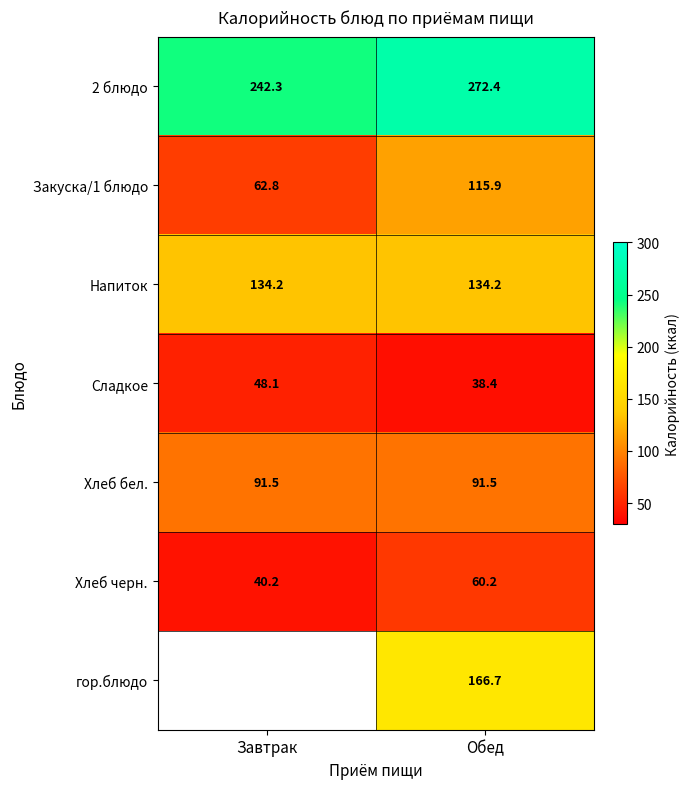

At which label is Хлеб черн. closest to 50?

Завтрак